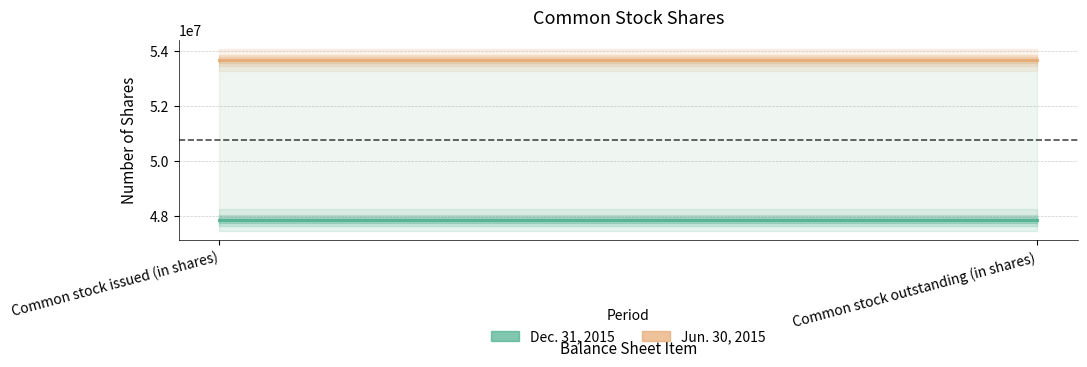

How many data points does each series have?

2